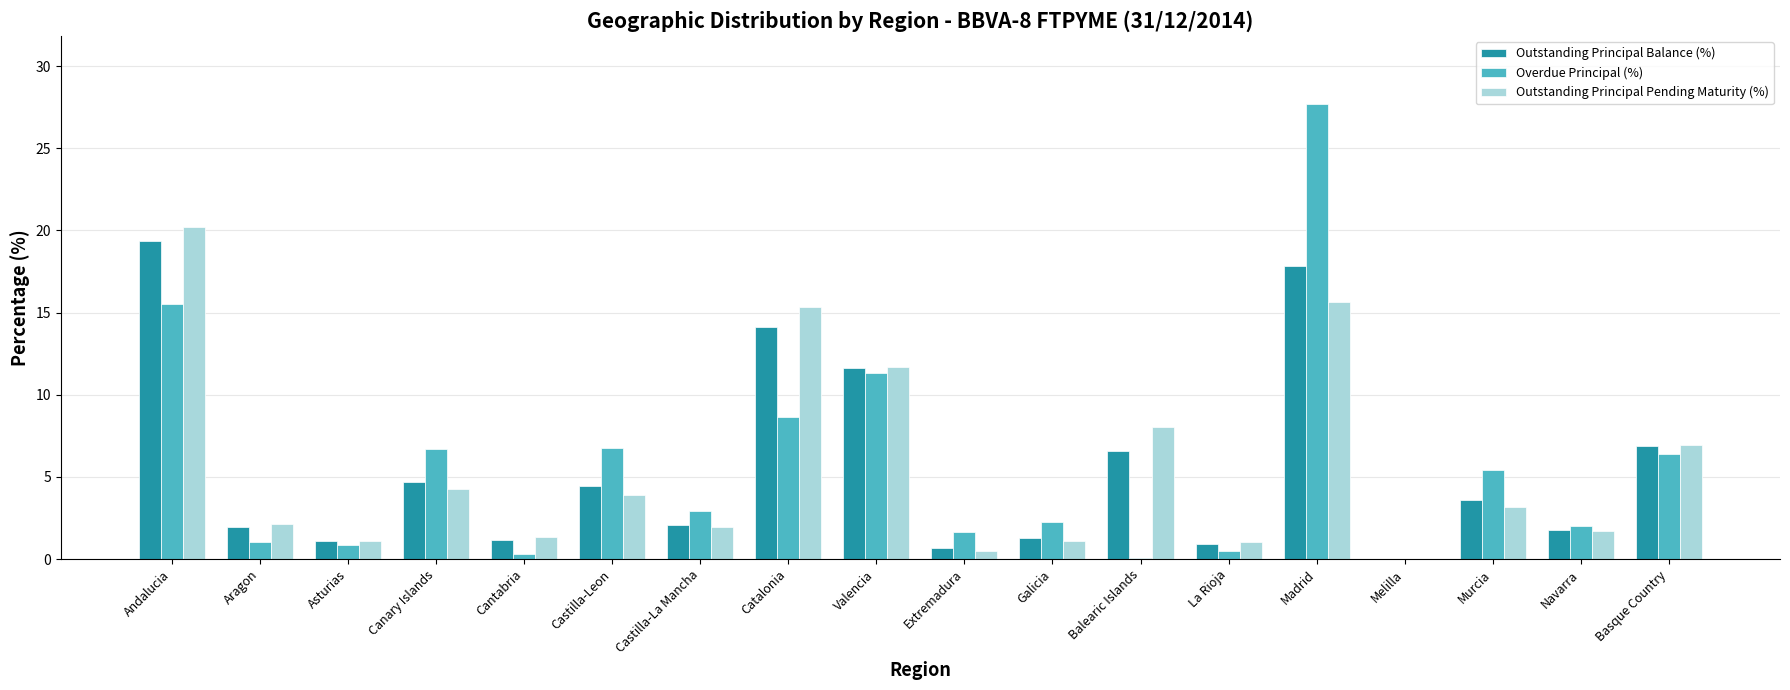

What is the sum of the Overdue Principal (%) values at Basque Country and Castilla-Leon?

13.2